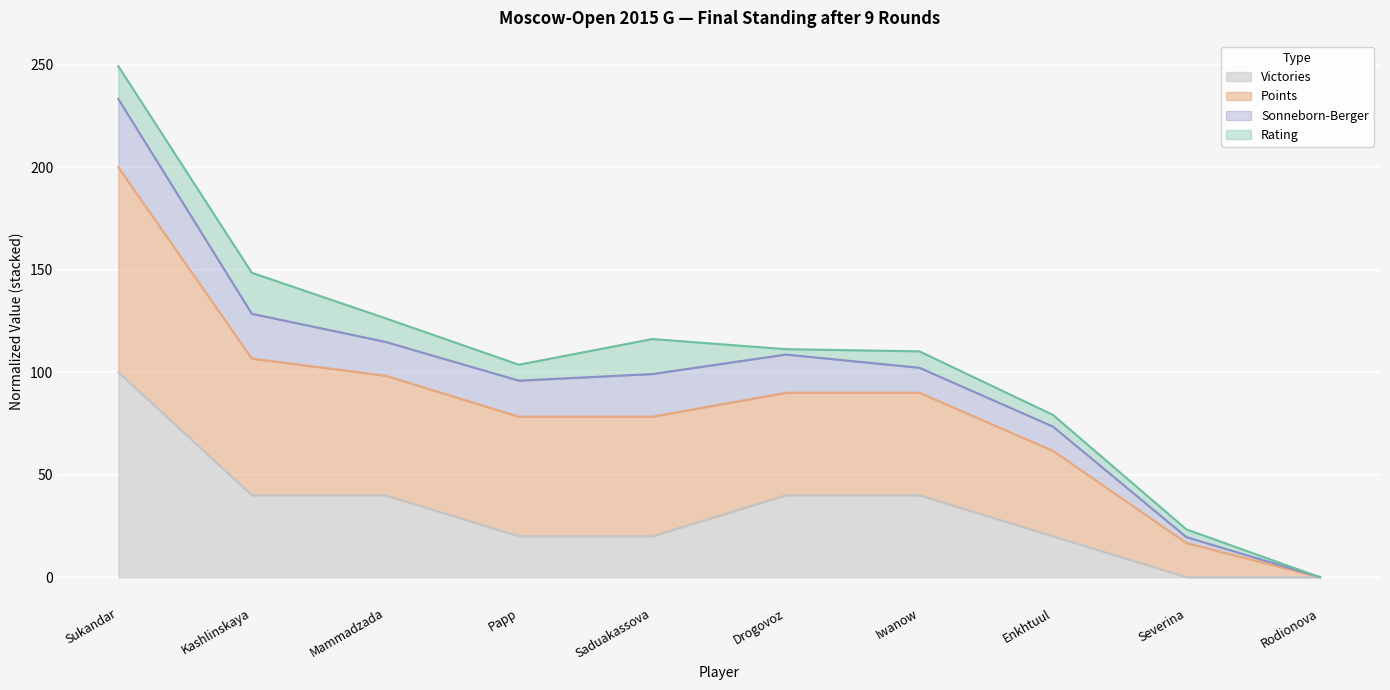

The value of Victories at Kashlinskaya is 68.4. True or false?

False